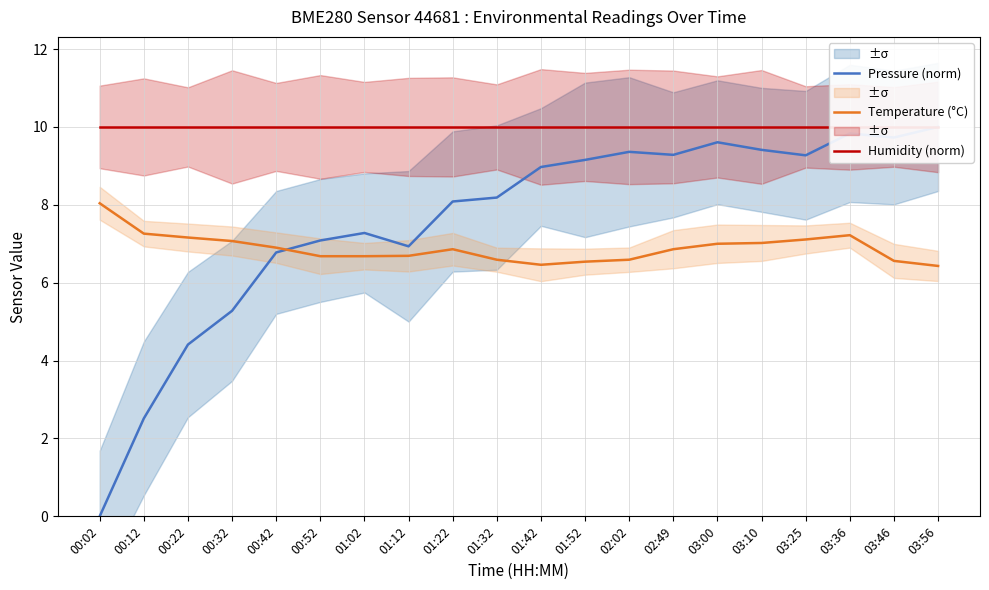

Between 01:02 and 03:56, which series saw the biggest shift?

Pressure (norm)